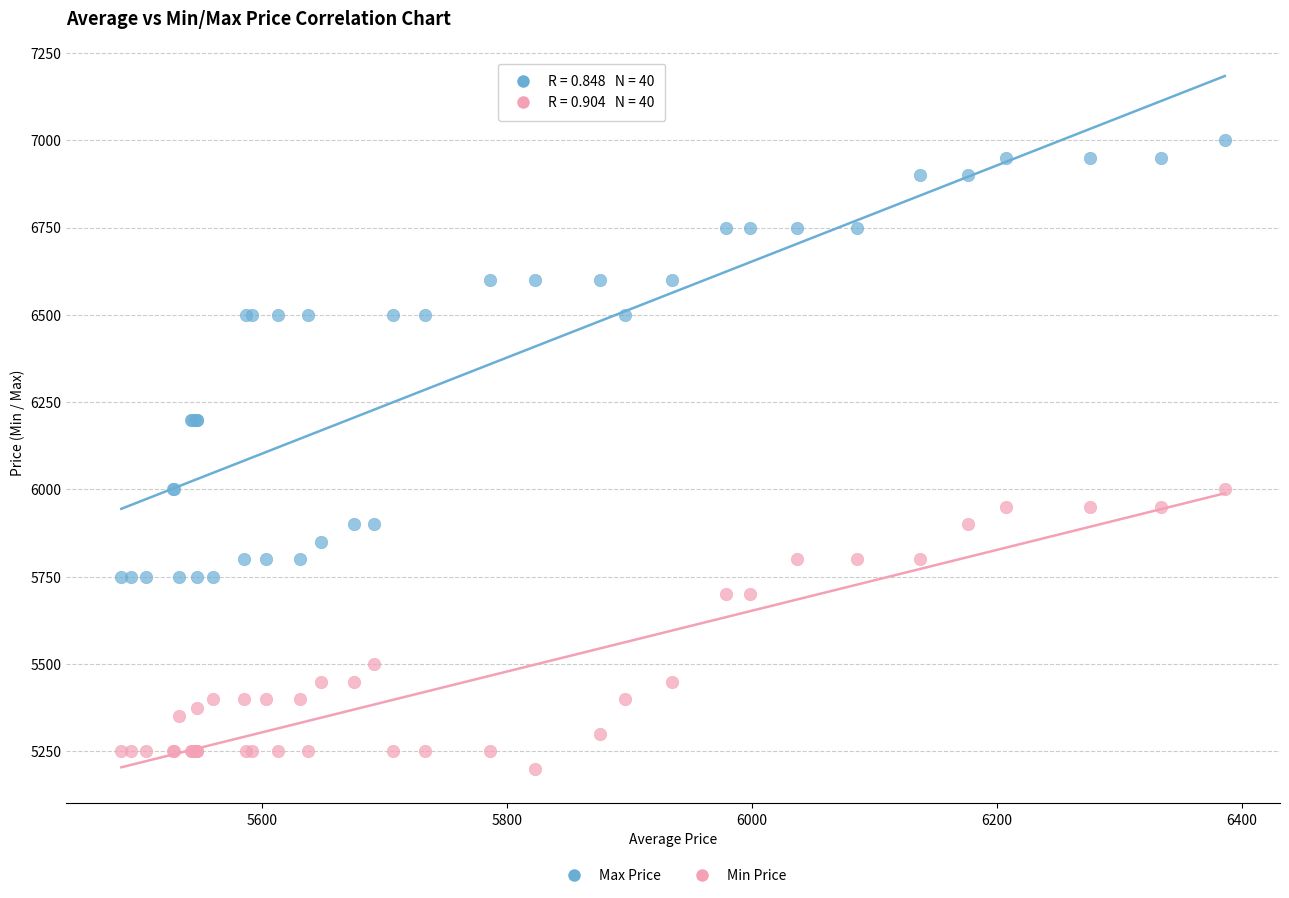

Which series reaches the maximum Y coordinate?

Max Price